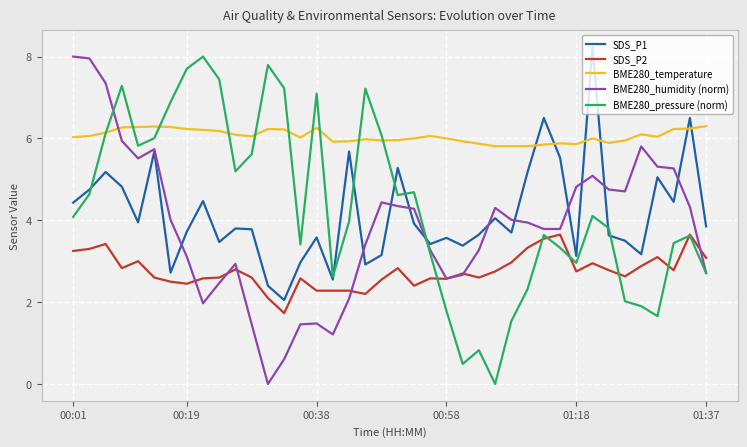

Which series has the largest total across all categories?

BME280_temperature